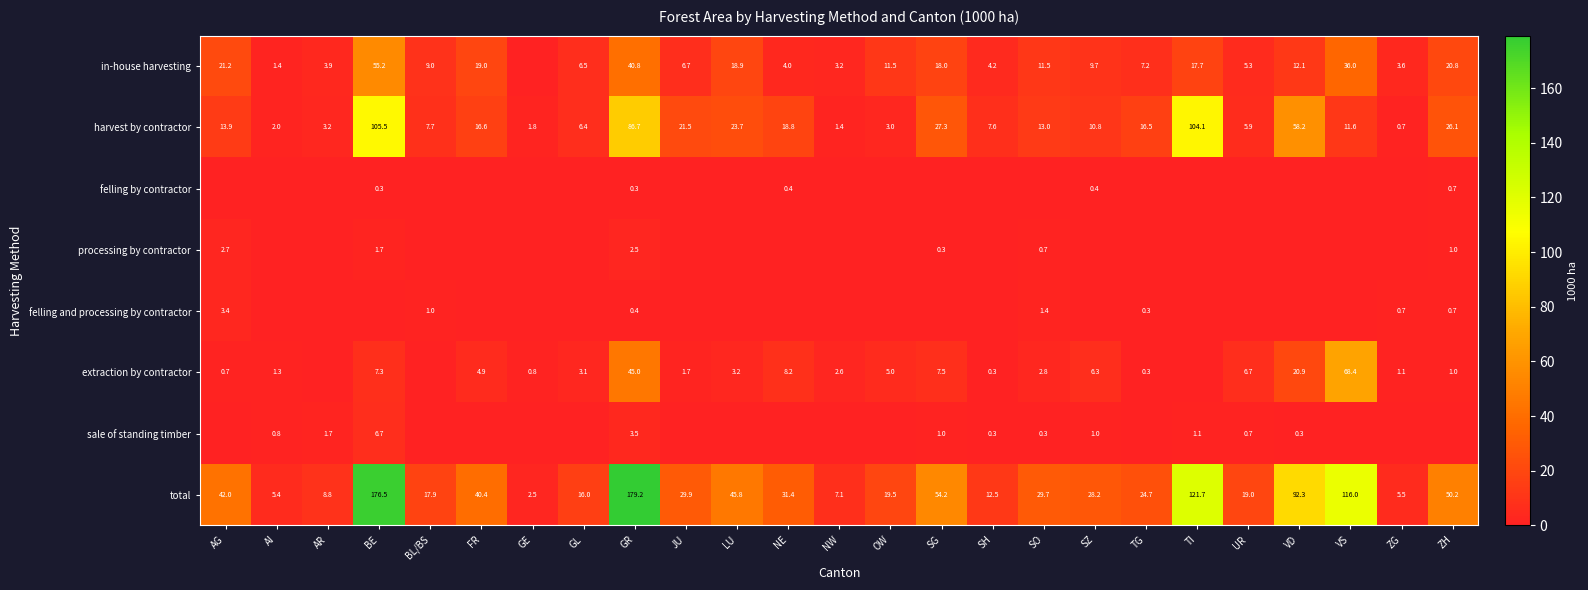

How many data points in total are less than 29?

12